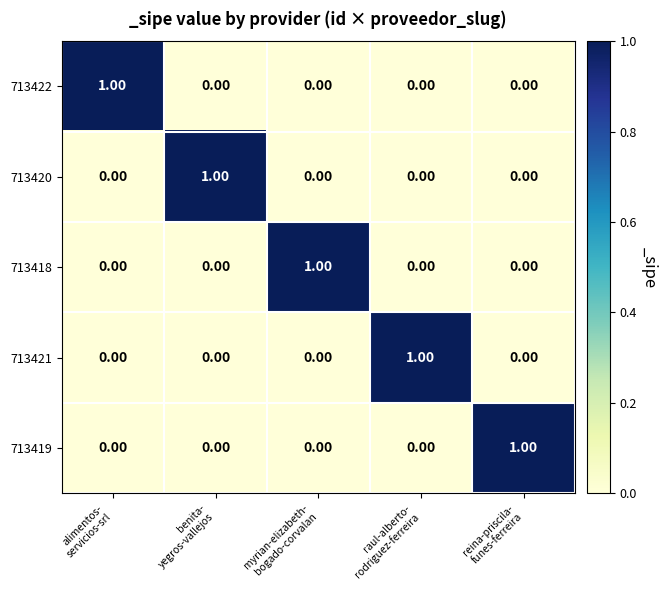

How many values in the 713420 series exceed 0?

1